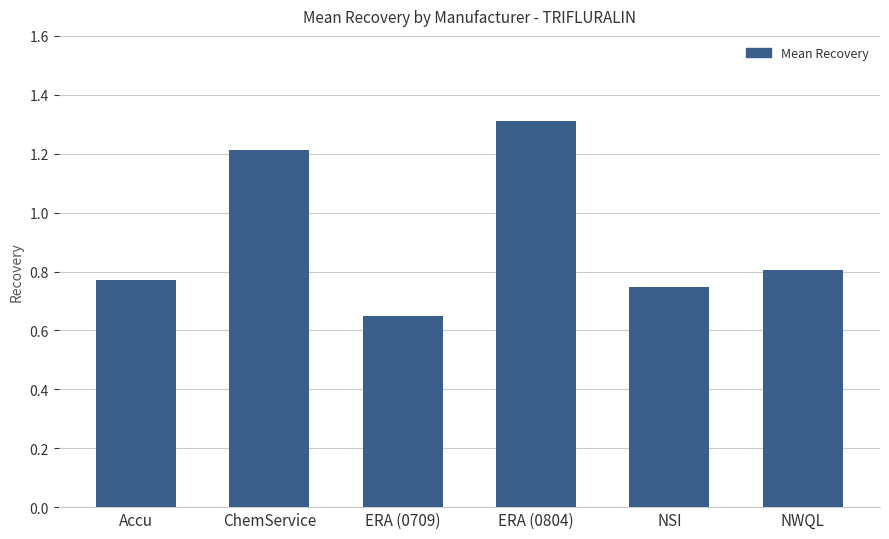

Which category has the lowest value across all series?

ERA (0709)